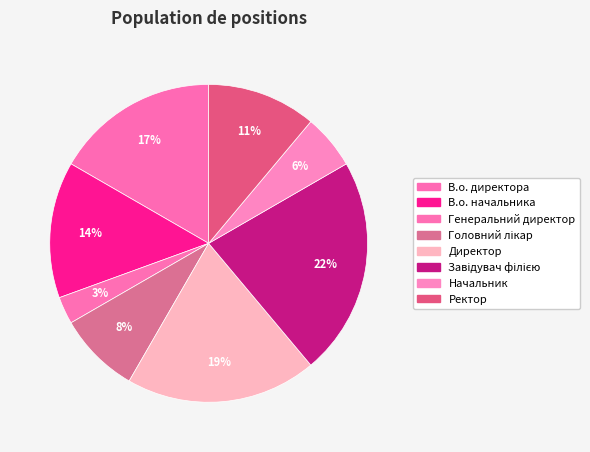

Is Генеральний директор the majority of the pie?

No